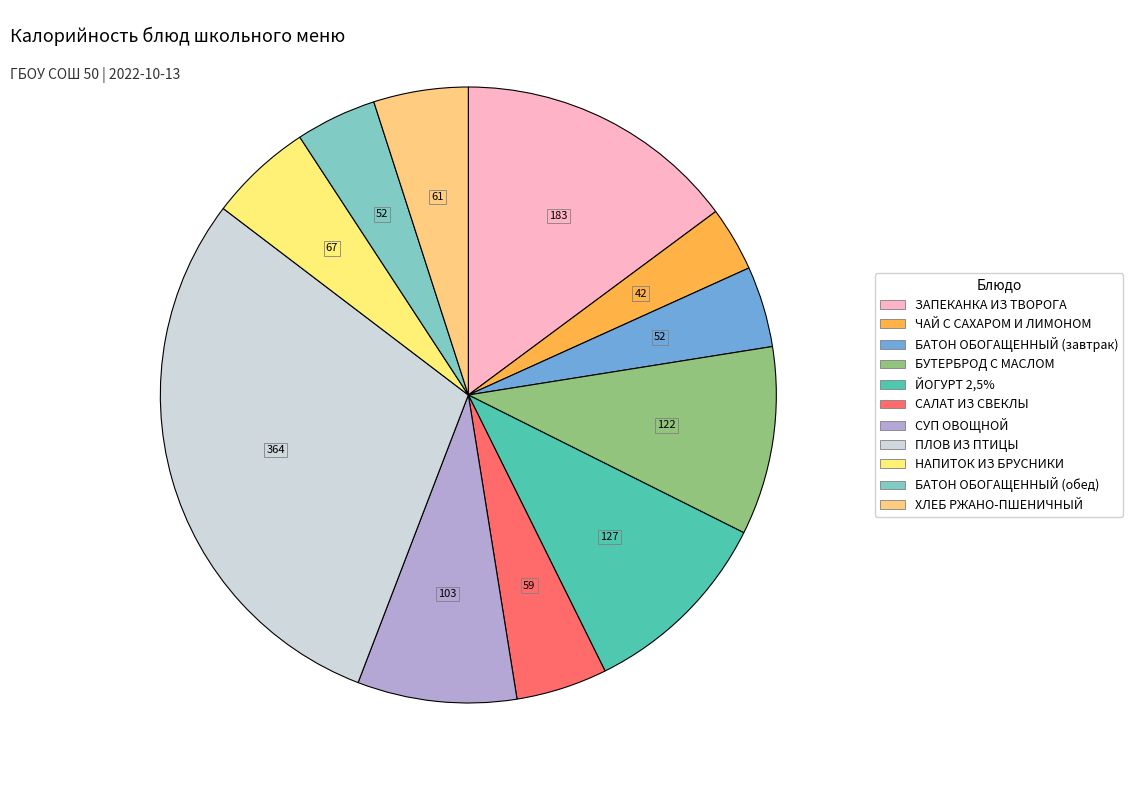

True or false: БУТЕРБРОД С МАСЛОМ accounts for 10% of the total.

True